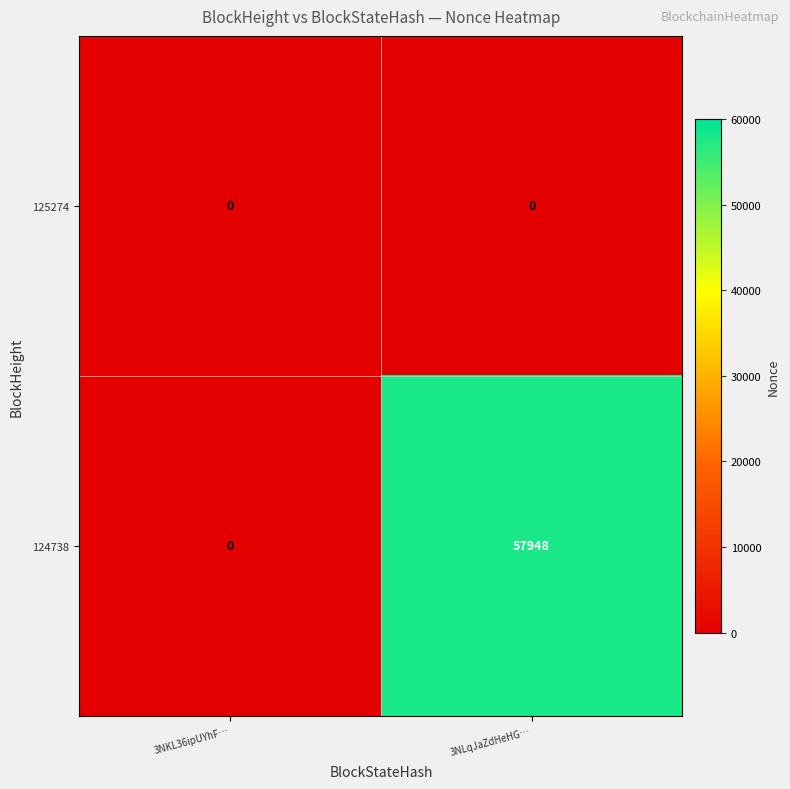

What is the total value across all series at 3NLqJaZdHeHG…?

57948